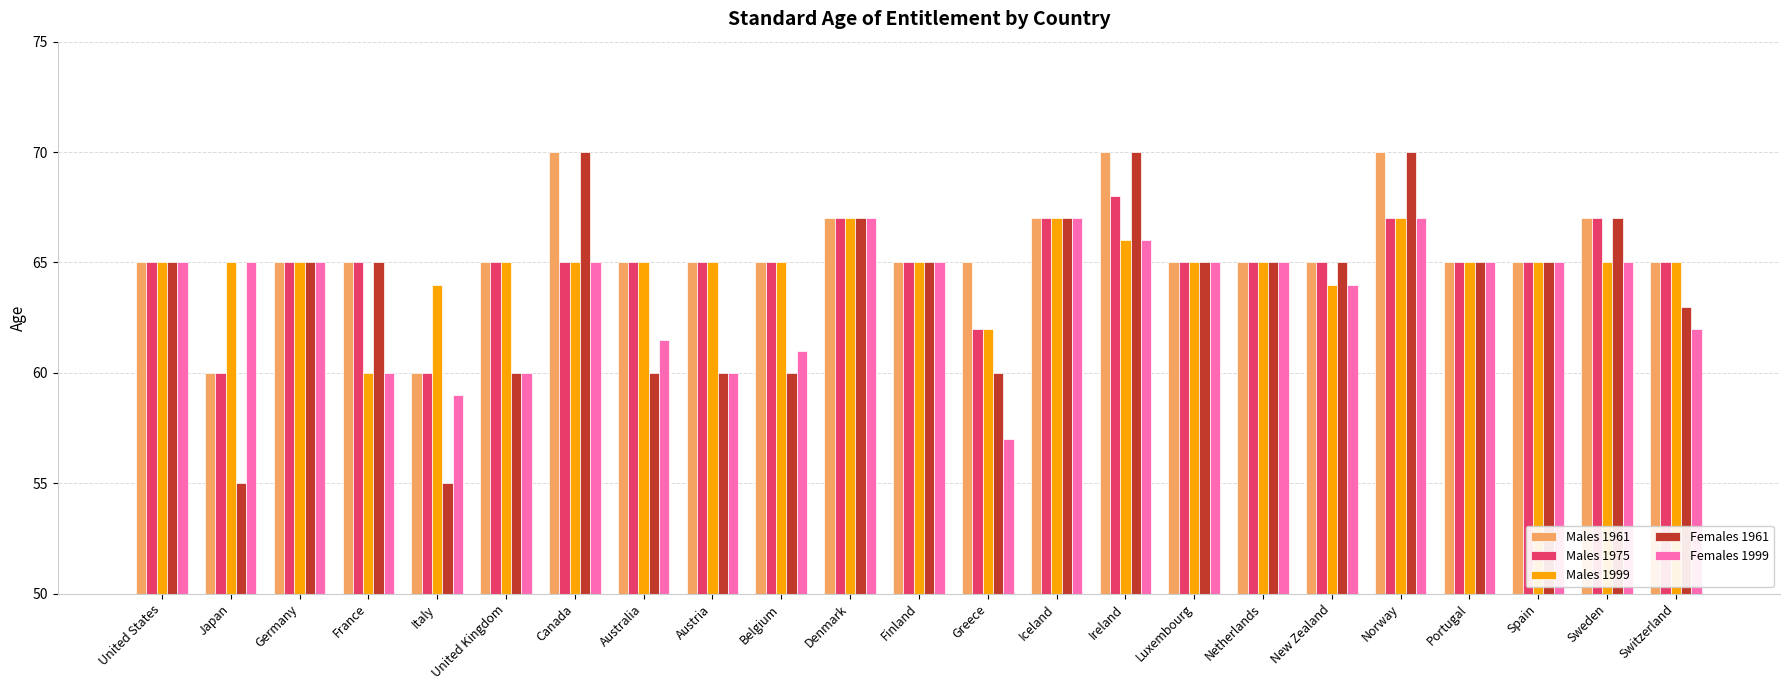

What is the difference between the Males 1961 values at Ireland and Luxembourg?

5.0